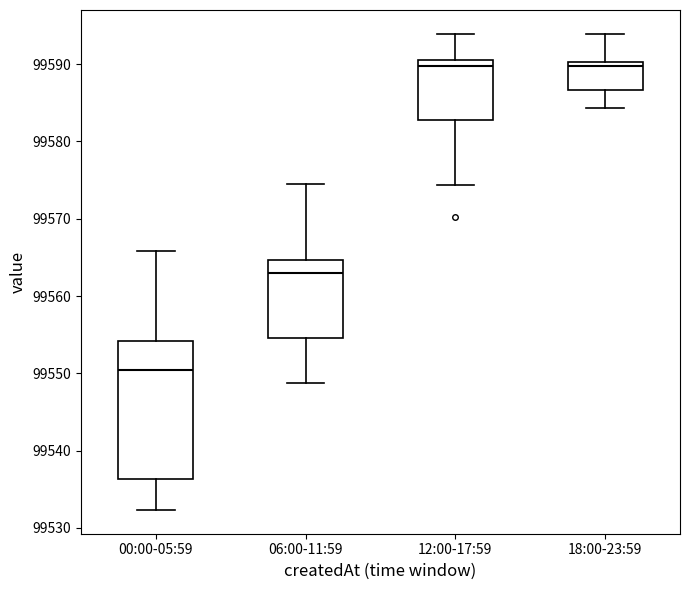

Which box is the tallest, from its lower edge to its upper edge?

00:00-05:59